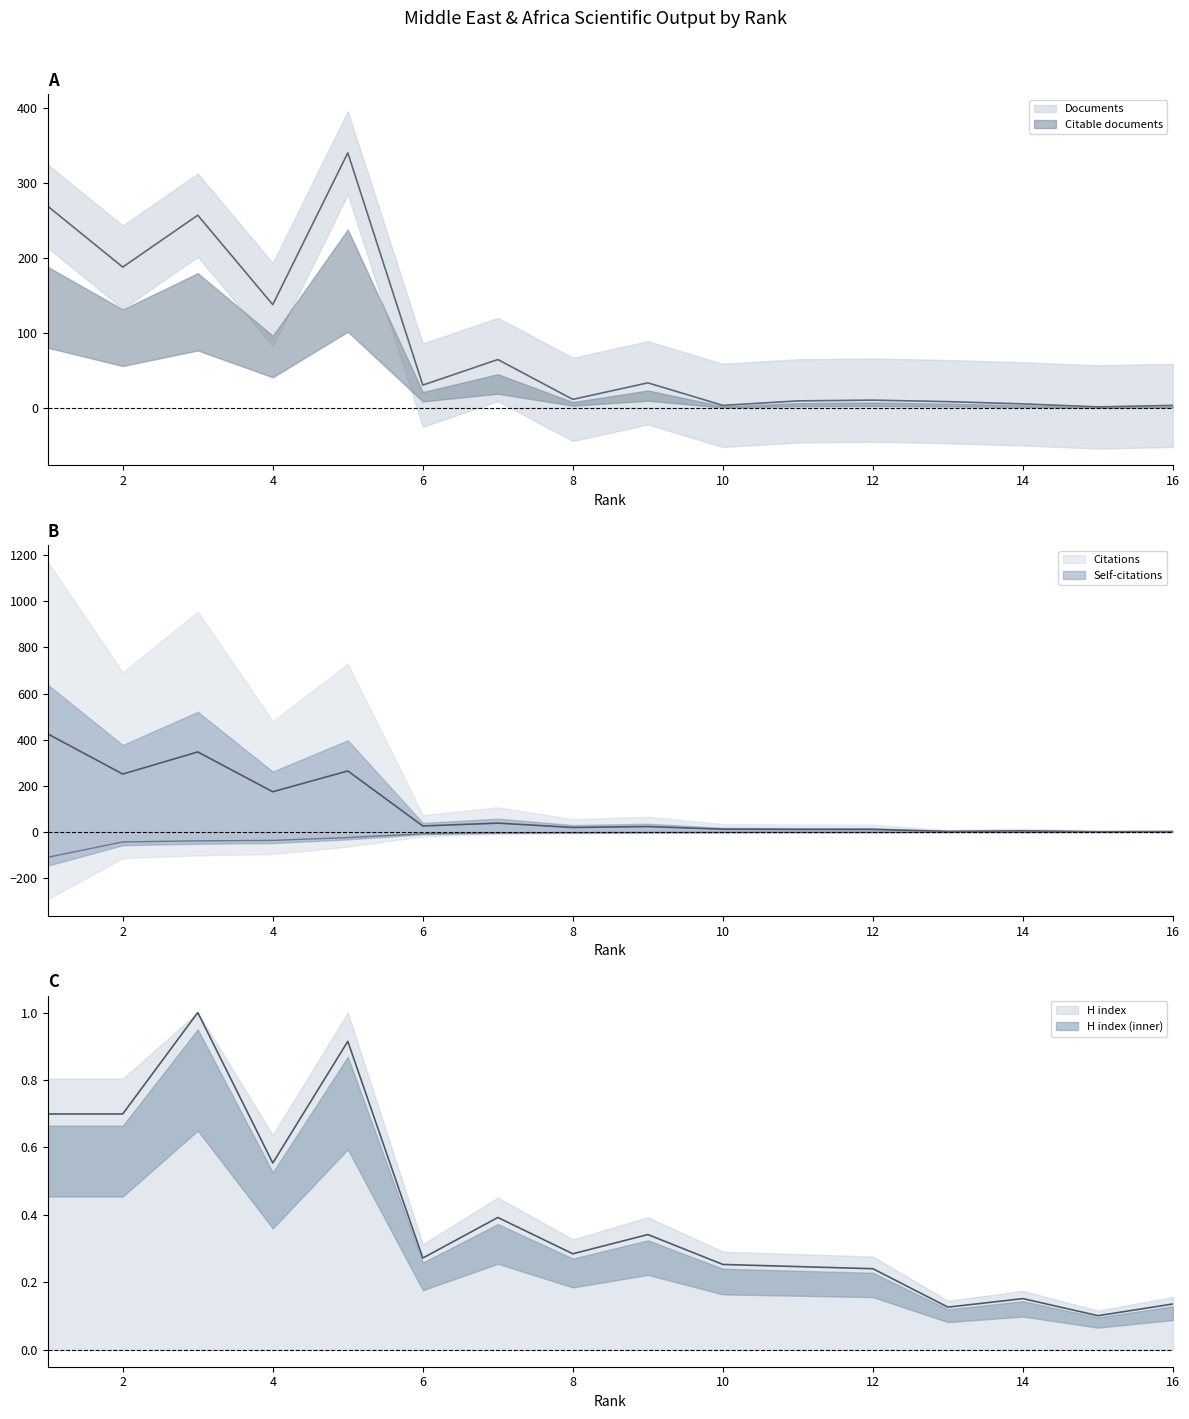

The value of Self-citations at 11 is -1.3. True or false?

False